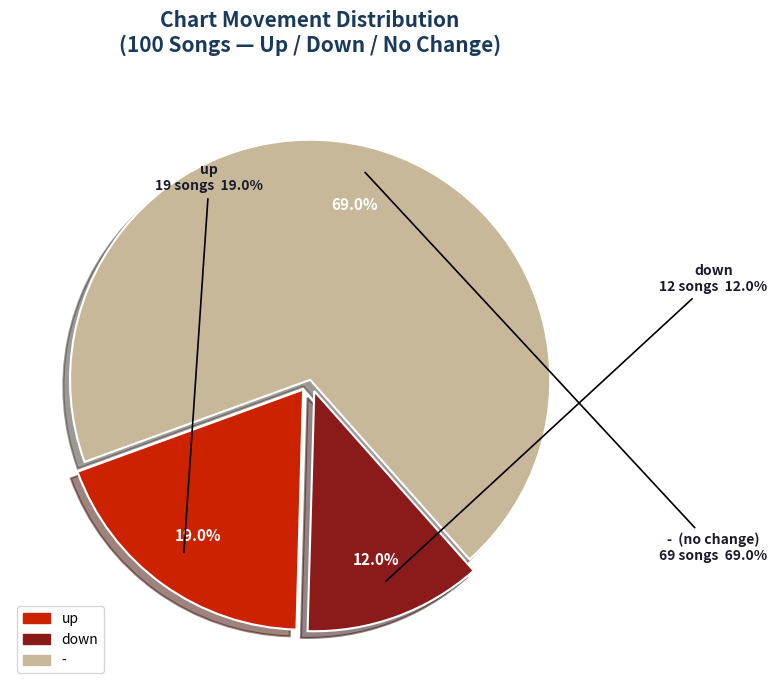

Which category has the smallest portion of the pie?

down